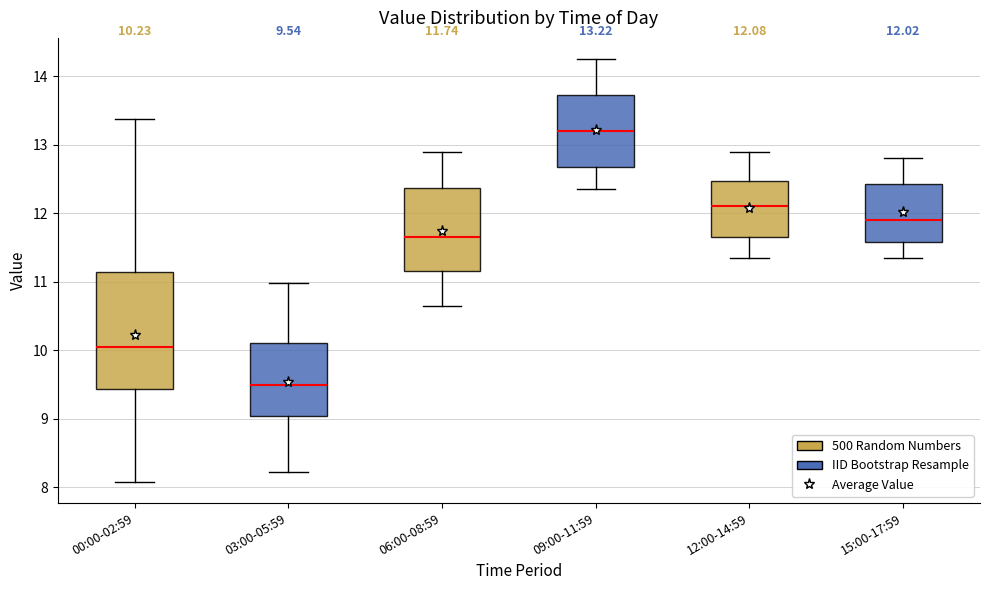

Which box has the highest median line?

09:00-11:59